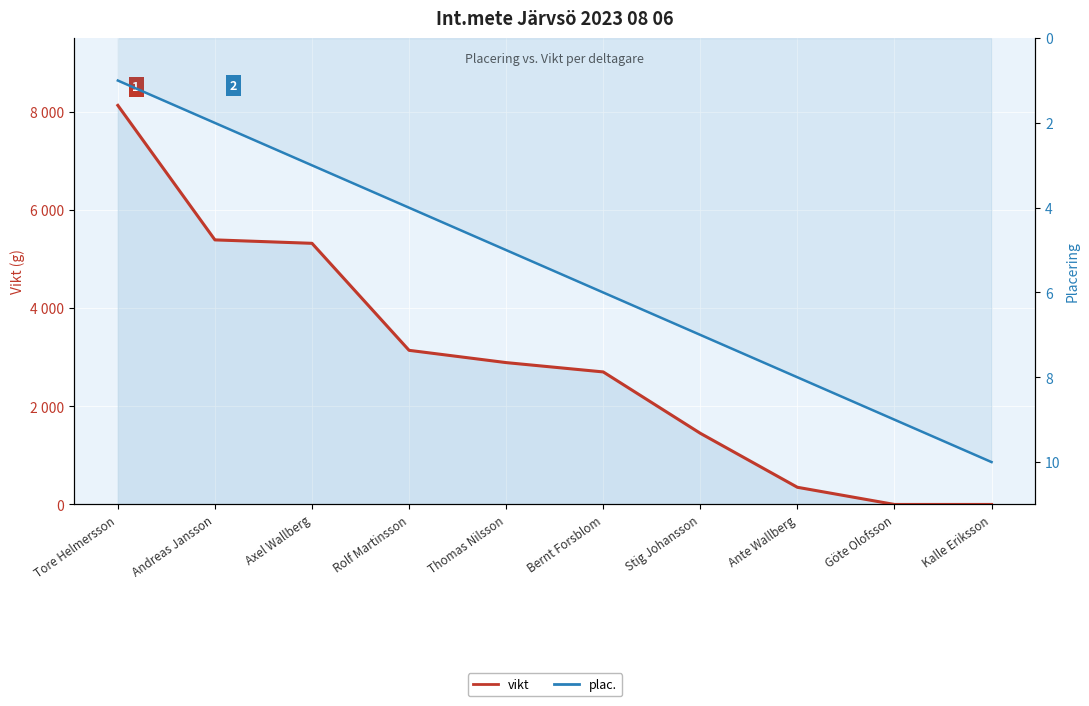

At which label does plac. reach its minimum?

Tore Helmersson